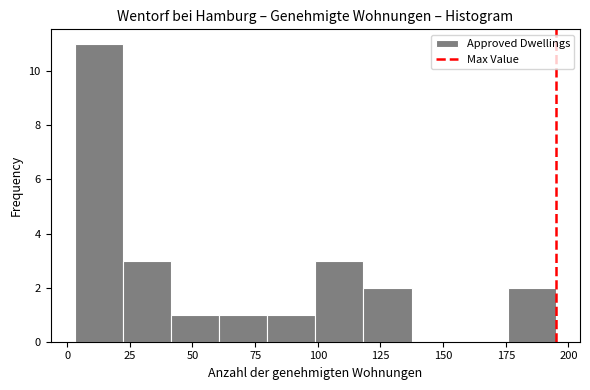

Around what value on the x-axis is the tallest bar? Give the approximate position of its centre, as read against the axis.

15